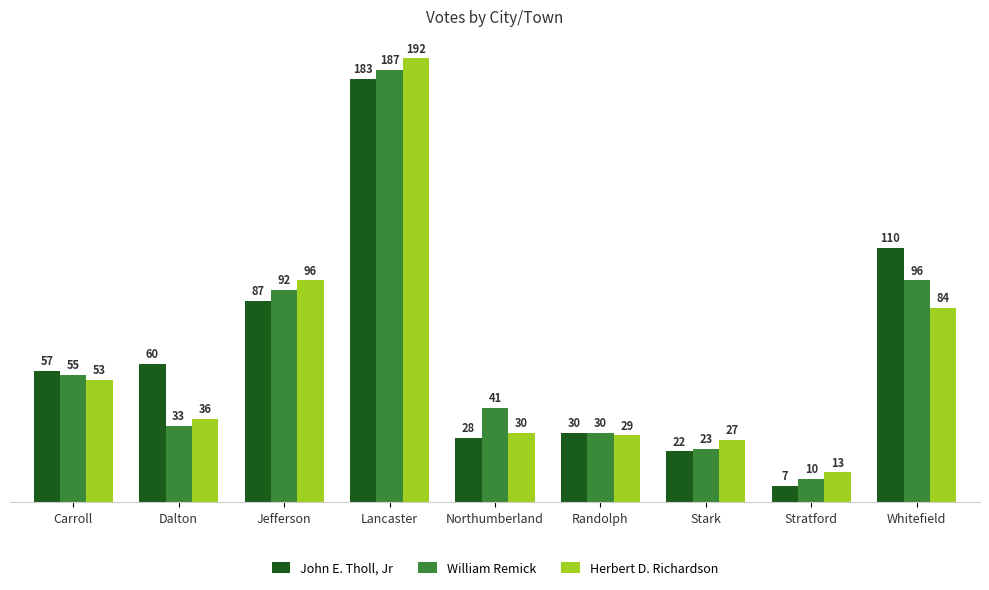

Reading right to left, transcribe all the data shown in this chart.

John E. Tholl, Jr: Whitefield=110	Stratford=7	Stark=22	Randolph=30	Northumberland=28	Lancaster=183	Jefferson=87	Dalton=60	Carroll=57
William Remick: Whitefield=96	Stratford=10	Stark=23	Randolph=30	Northumberland=41	Lancaster=187	Jefferson=92	Dalton=33	Carroll=55
Herbert D. Richardson: Whitefield=84	Stratford=13	Stark=27	Randolph=29	Northumberland=30	Lancaster=192	Jefferson=96	Dalton=36	Carroll=53